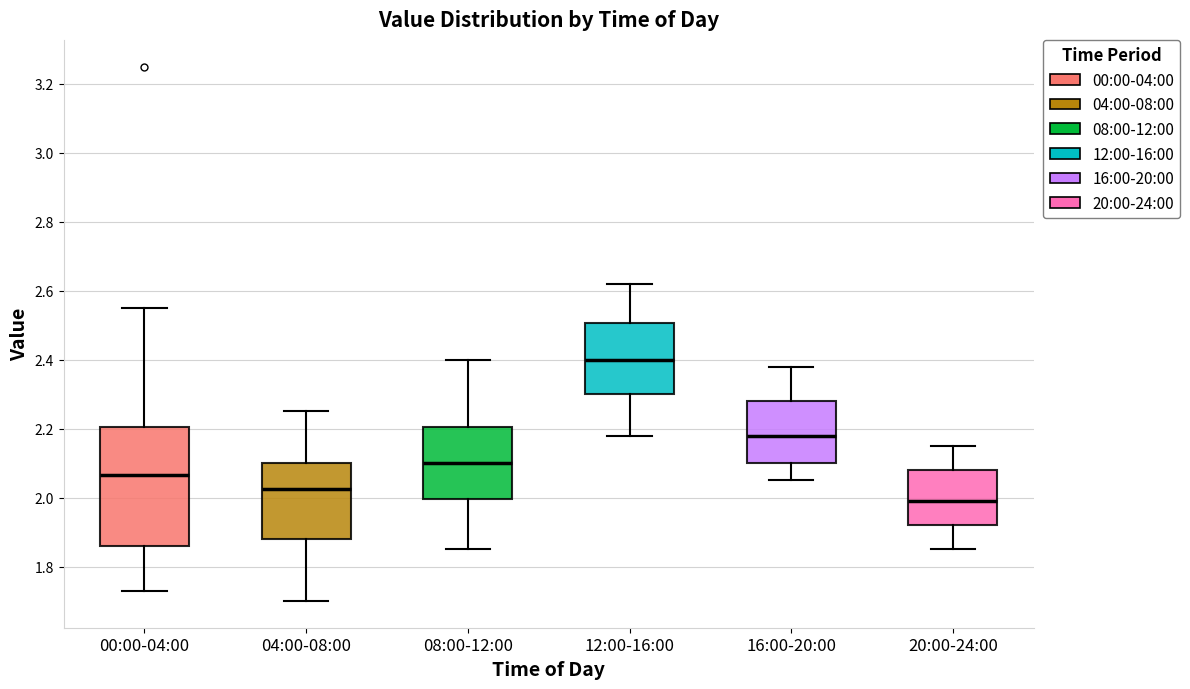

Reading left to right, read every box against the y-axis: the position of its median line, the range the box covers, and the ends of its whiskers. The values are not printed on the chart, so give them approximately, as read against the axis.

00:00-04:00: median 2.06, box 1.86 to 2.20, whiskers 1.74 to 2.56
04:00-08:00: median 2.02, box 1.88 to 2.10, whiskers 1.70 to 2.26
08:00-12:00: median 2.10, box 2.00 to 2.20, whiskers 1.86 to 2.40
12:00-16:00: median 2.40, box 2.30 to 2.50, whiskers 2.18 to 2.62
16:00-20:00: median 2.18, box 2.10 to 2.28, whiskers 2.06 to 2.38
20:00-24:00: median 2.00, box 1.92 to 2.08, whiskers 1.86 to 2.16